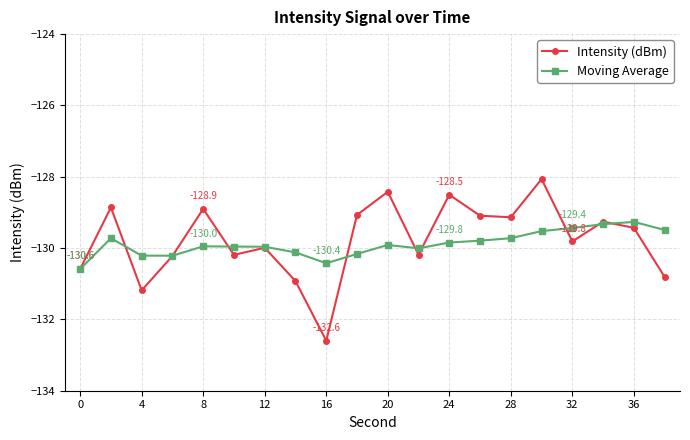

True or false: Intensity (dBm) has more than 2 interior local peaks.

True